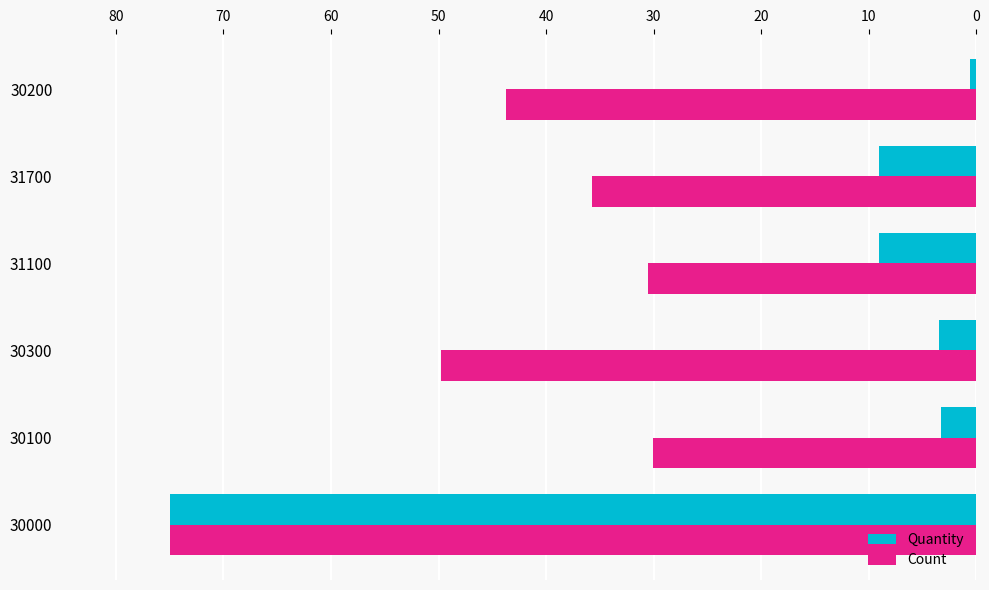

What is the sum of all Count values?

264.7